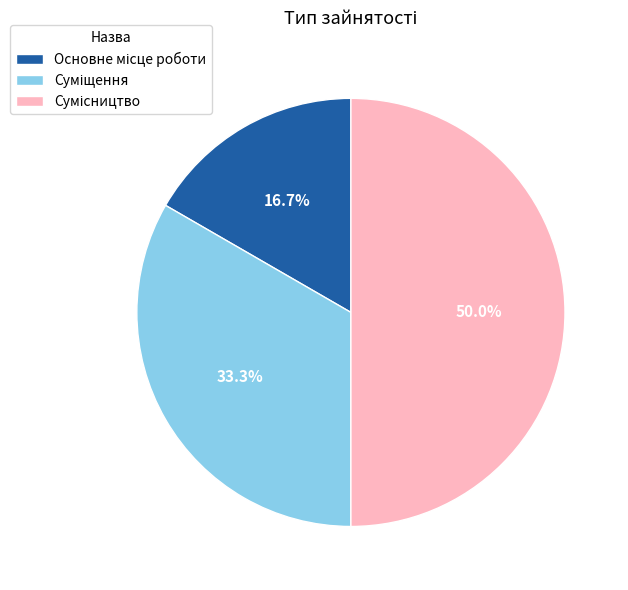

Count the number of slices in the pie.

3